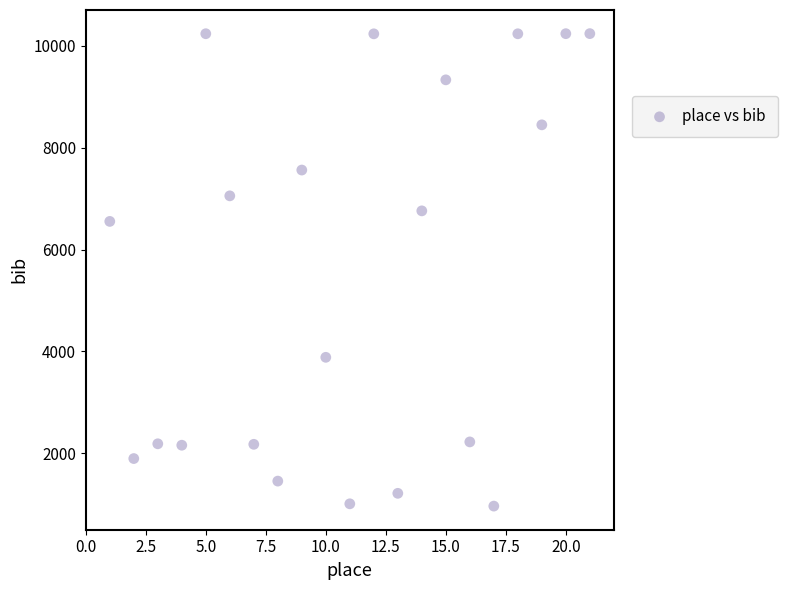

What Y value in the scatter plot is closest to 5601?

6553